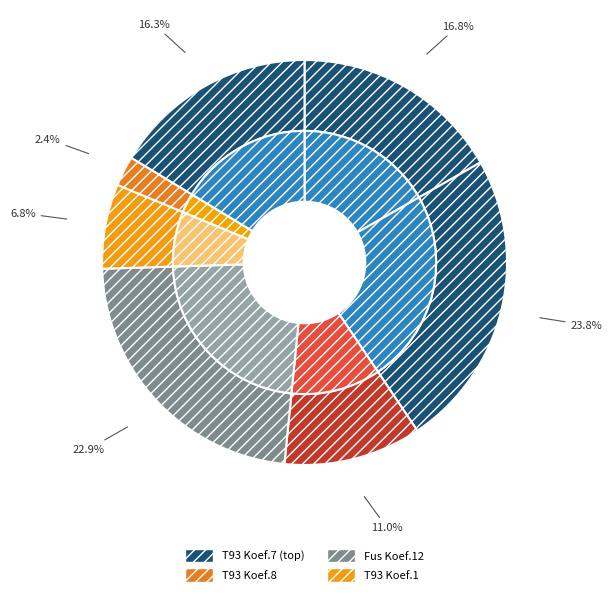

Is there a majority slice in this chart?

No